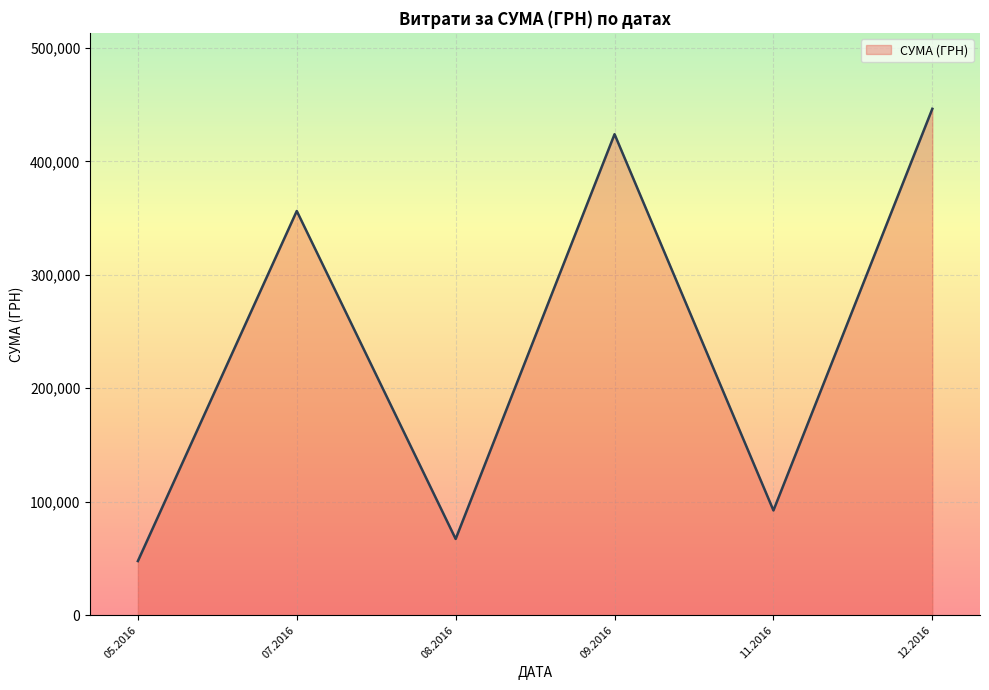

Is it true that the value at 09.2016 is 423945.2?

True